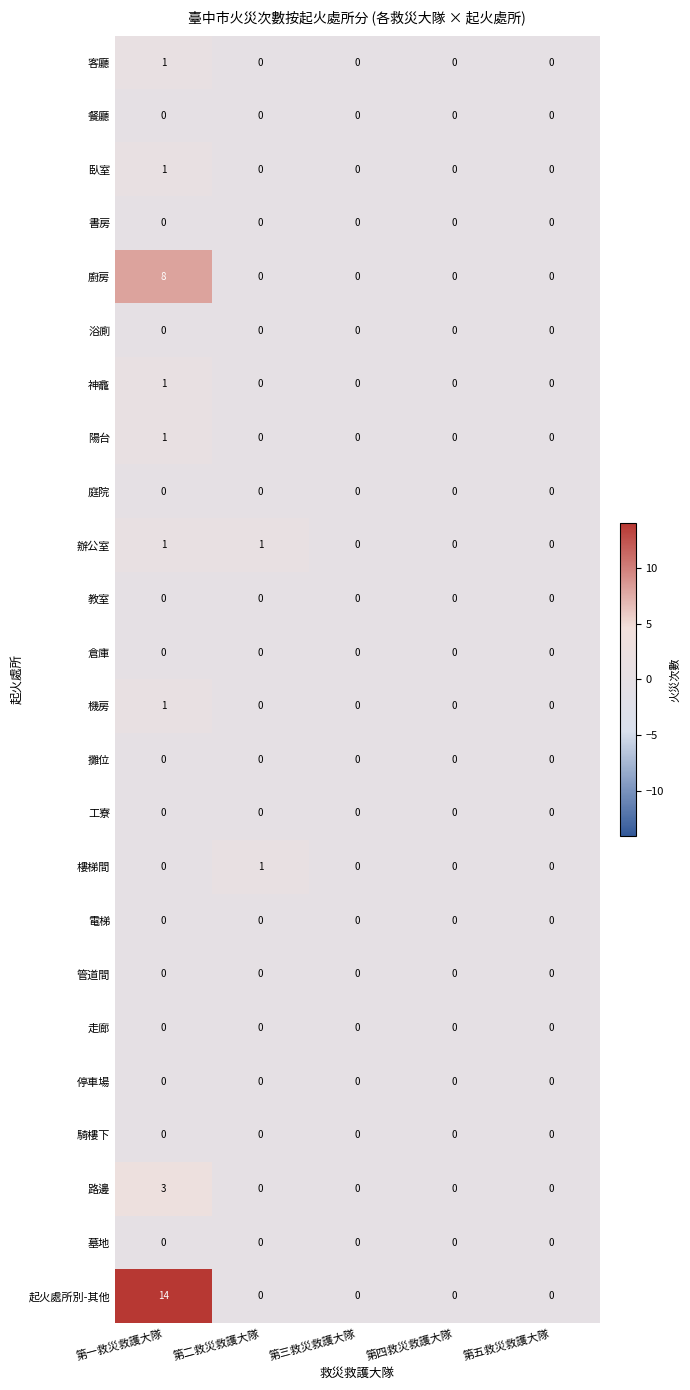

How many series are shown in this chart?

24